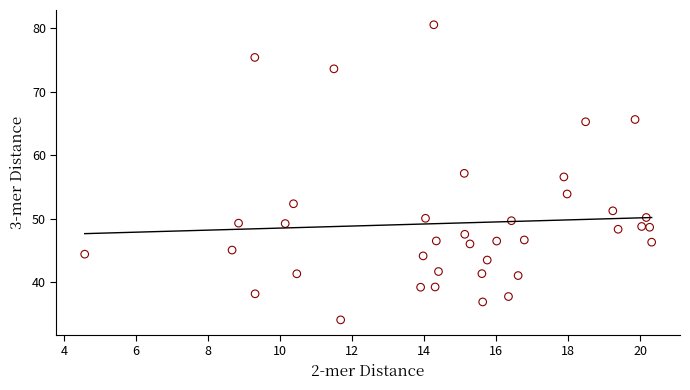

What is the range of X values (max minus min)?

15.7